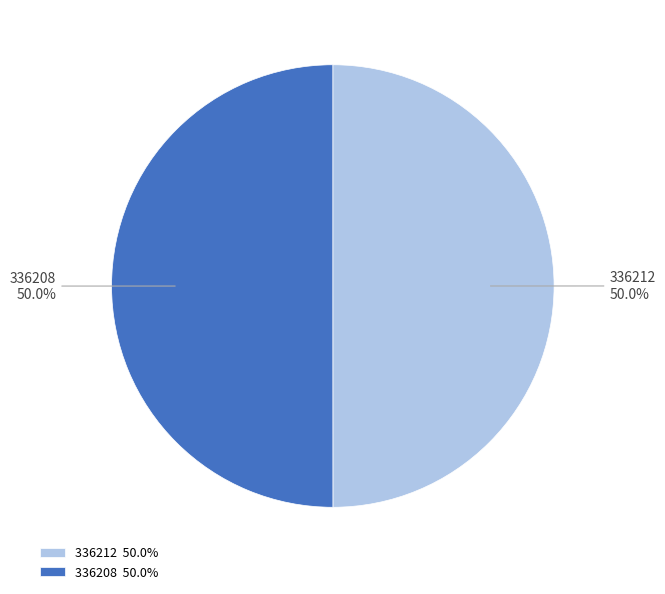

What is the ratio of the value at 336208 to the value at 336212?

1.0